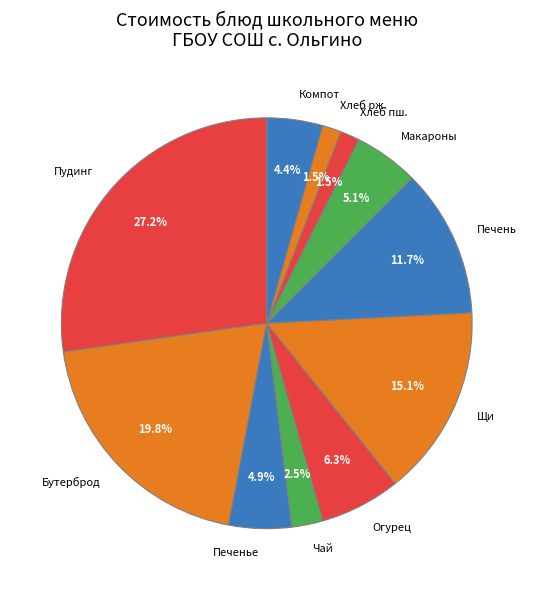

Is there any slice that represents more than half of the pie?

No